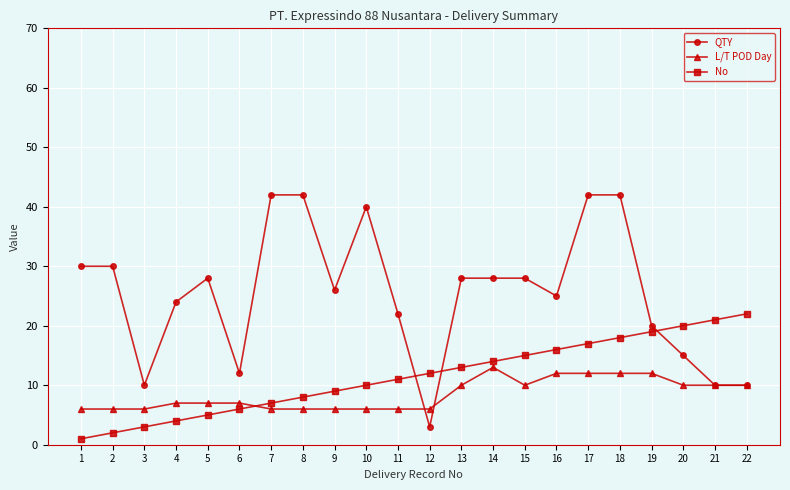

At how many categories does at least one series exceed 27?

11